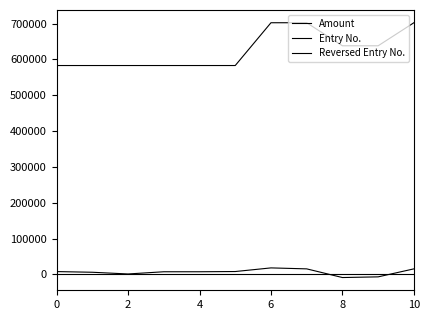

True or false: Entry No. and Reversed Entry No. intersect in this chart.

False